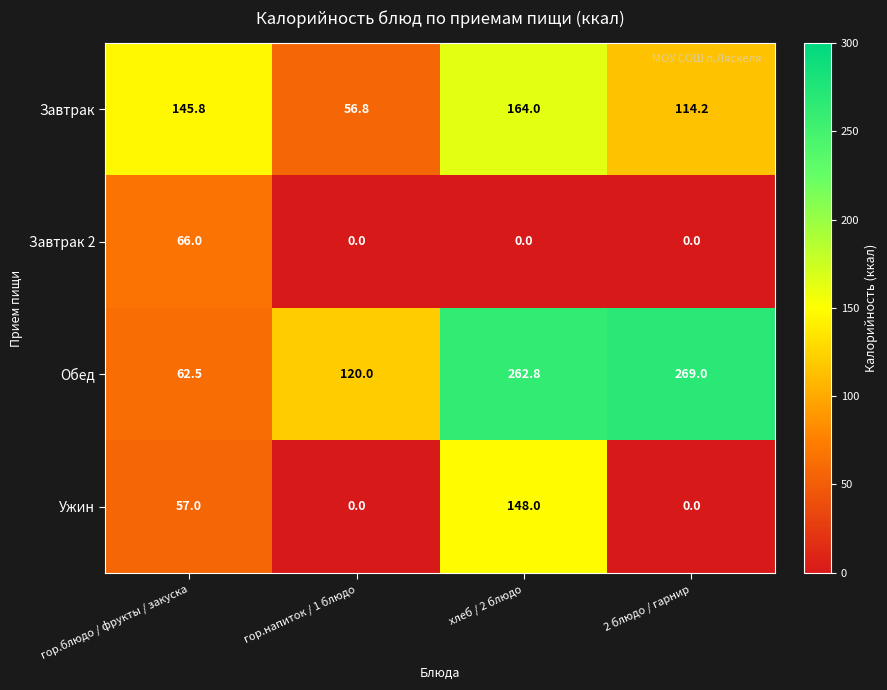

At how many categories does at least one series exceed 76?

4